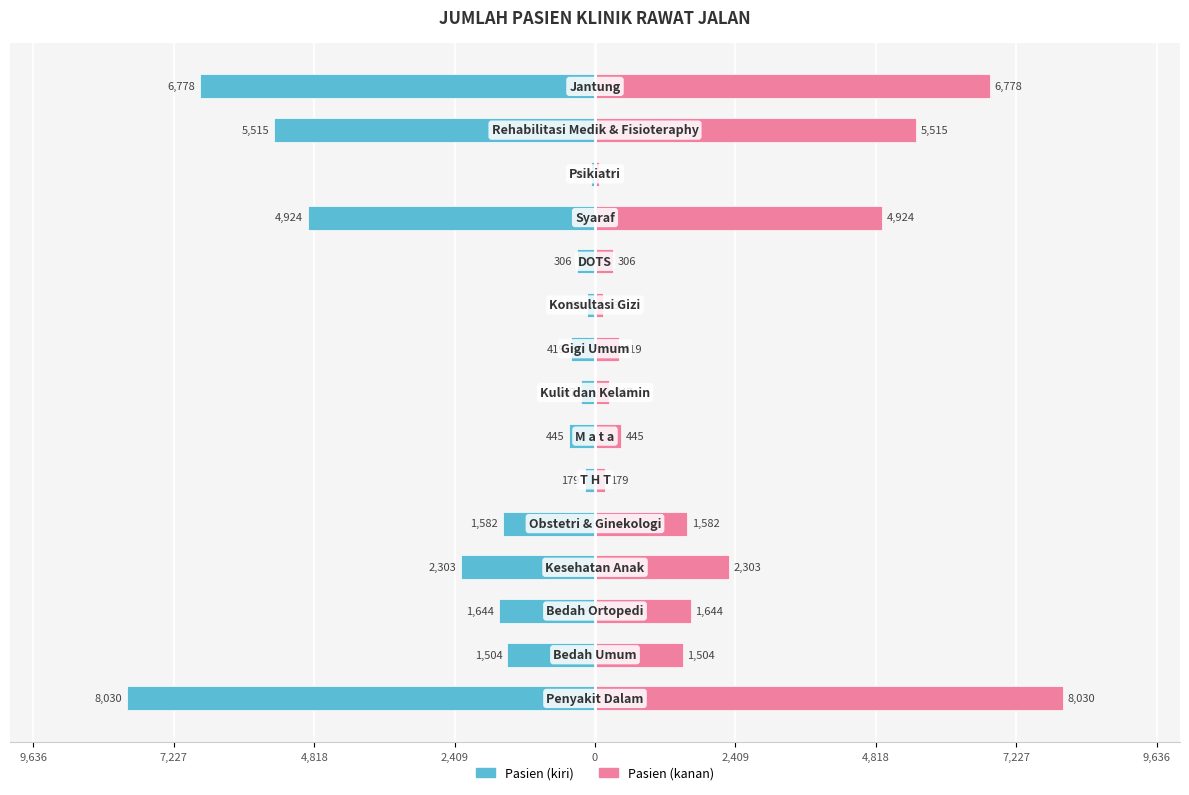

What is the sum of all Jumlah Pasien (left) values?

-34084